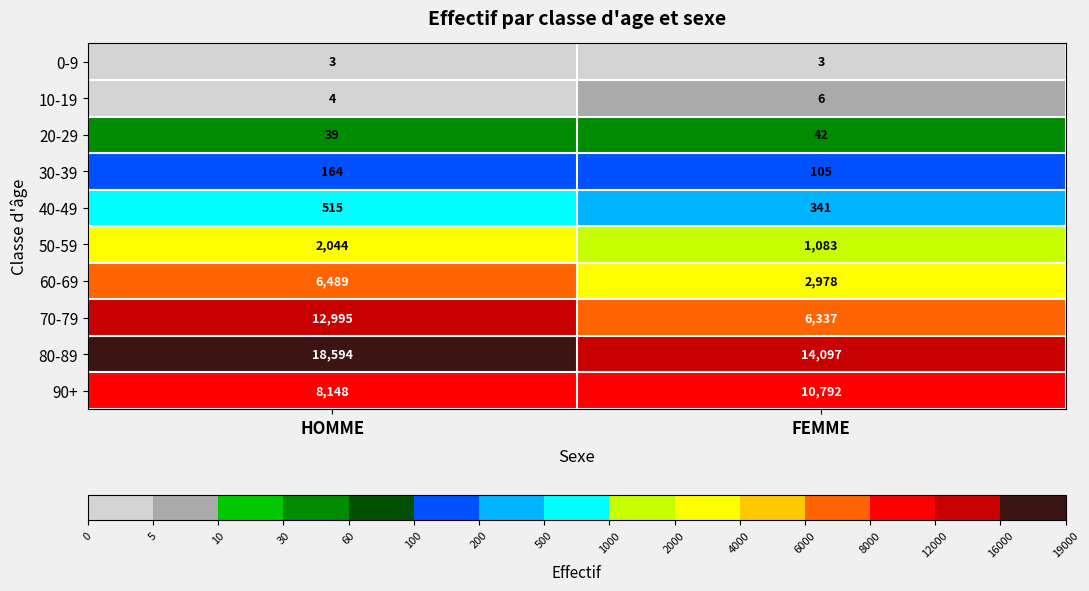

What is the minimum value shown in the chart?

3